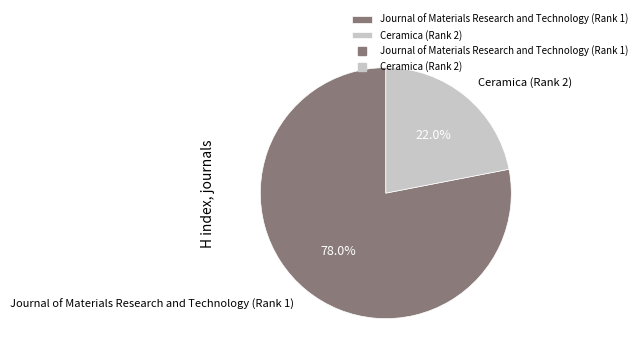

How much of the chart is everything except Ceramica (Rank 2)?

78.0%